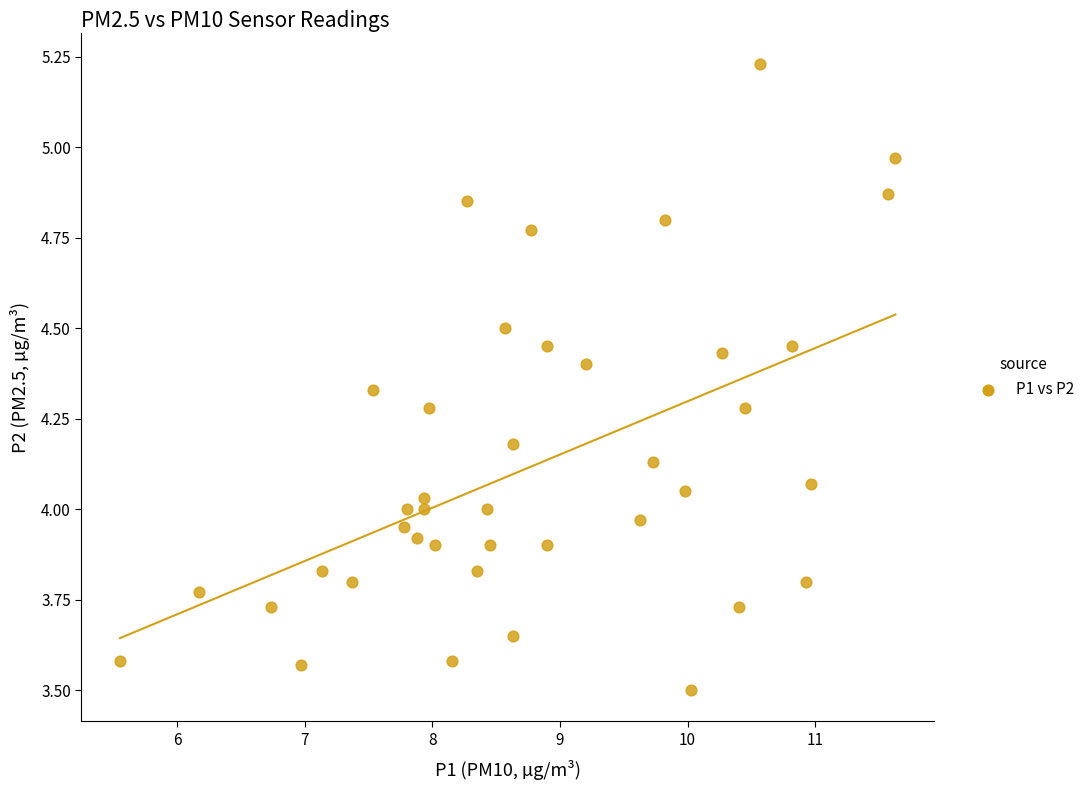

What is the range of Y values (max minus min)?

1.7